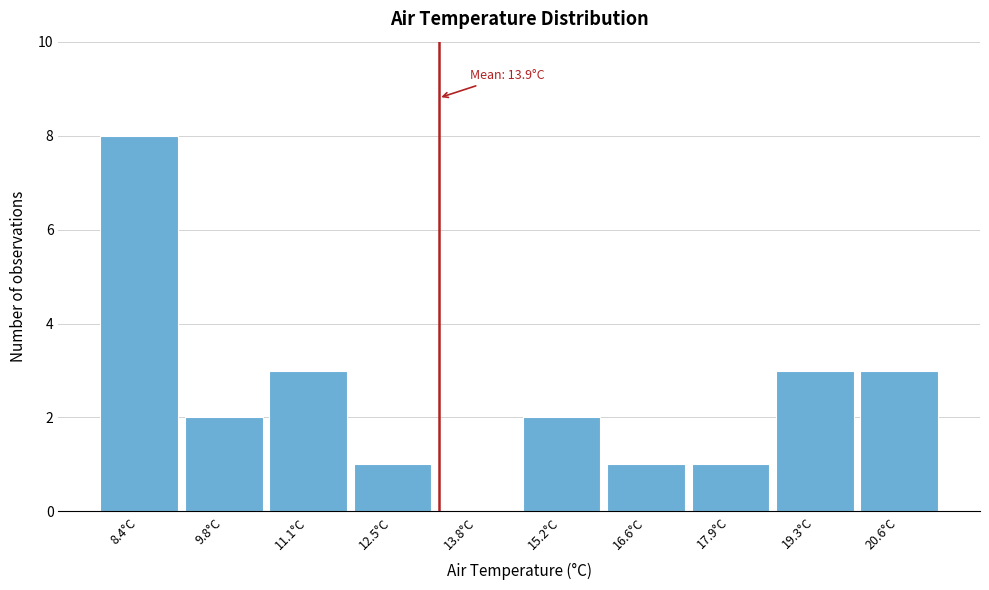

Reading left to right, what are all the values shown in this chart?

8.4°C=8	9.8°C=2	11.1°C=3	12.5°C=1	13.8°C=0	15.2°C=2	16.6°C=1	17.9°C=1	19.3°C=3	20.6°C=3